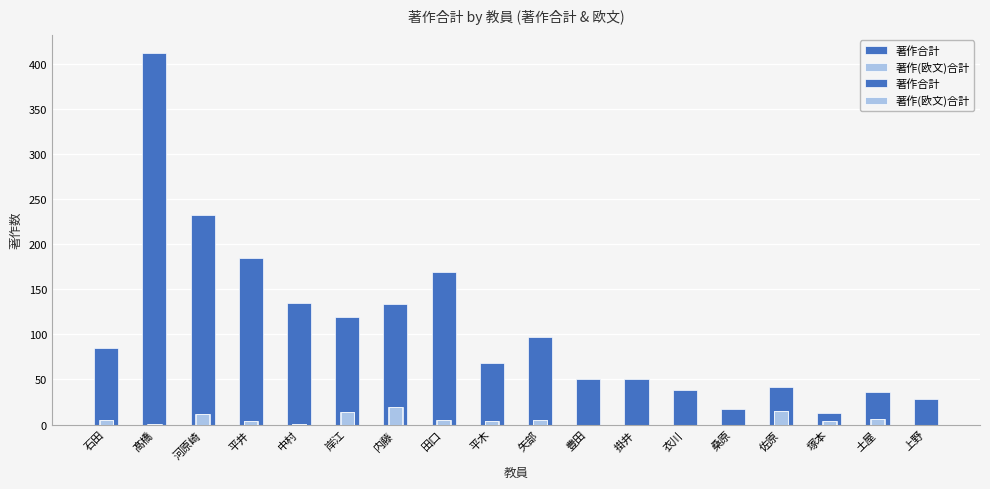

What is the sum of the 著作(欧文)合計 values at 豊田 and 平井?

4